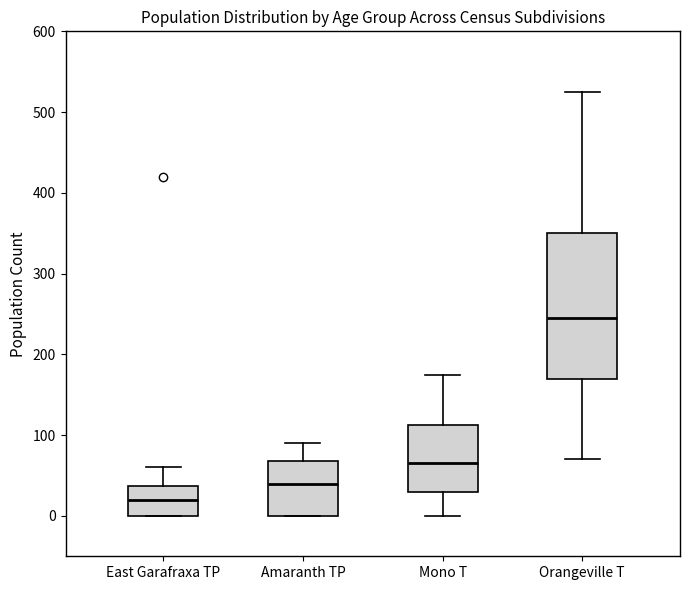

Where does the lower whisker of the box for Mono T end on the y-axis? The values are not printed on the chart, so give them approximately, as read against the axis.

0